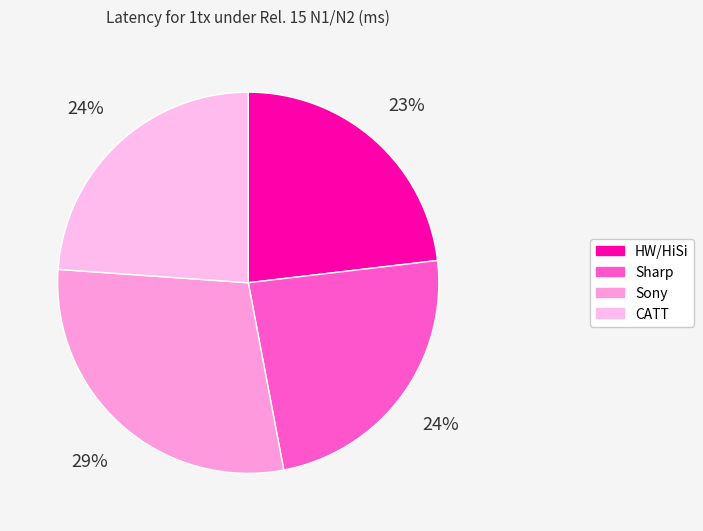

Rank the categories by value from lowest to highest.

HW/HiSi, Sharp, CATT, Sony